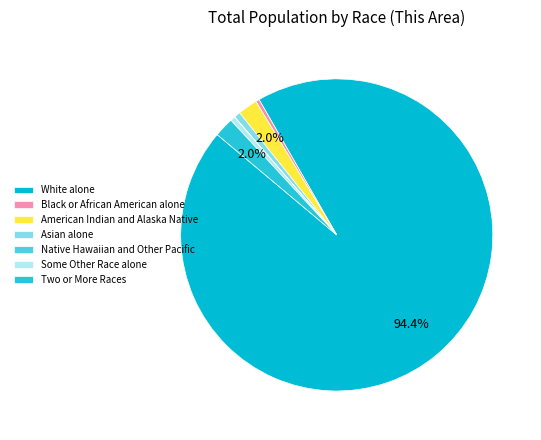

Is Asian alone the majority of the pie?

No